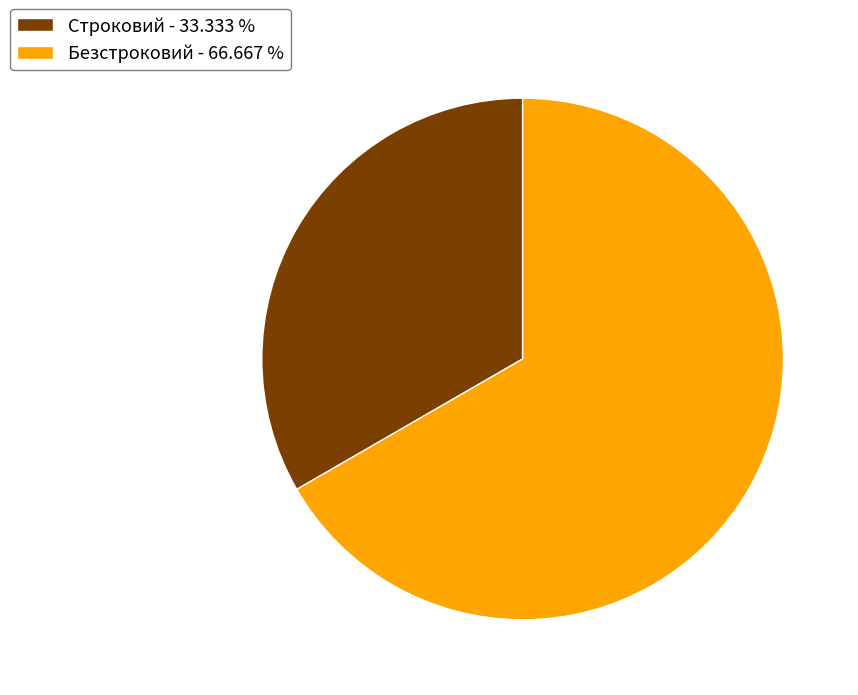

Which has a higher value, Строковий - 33.333 % or Безстроковий - 66.667 %?

Безстроковий - 66.667 %